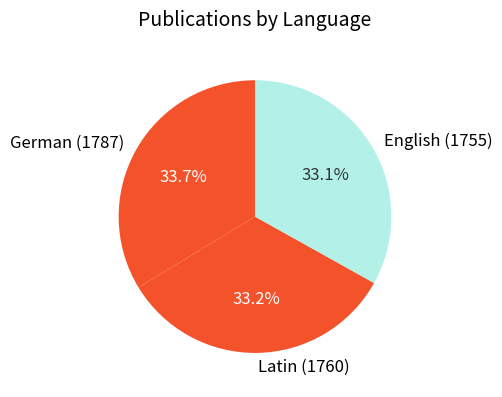

Approximately how many times larger is the value at Latin (1760) compared to German (1787)?

1.0